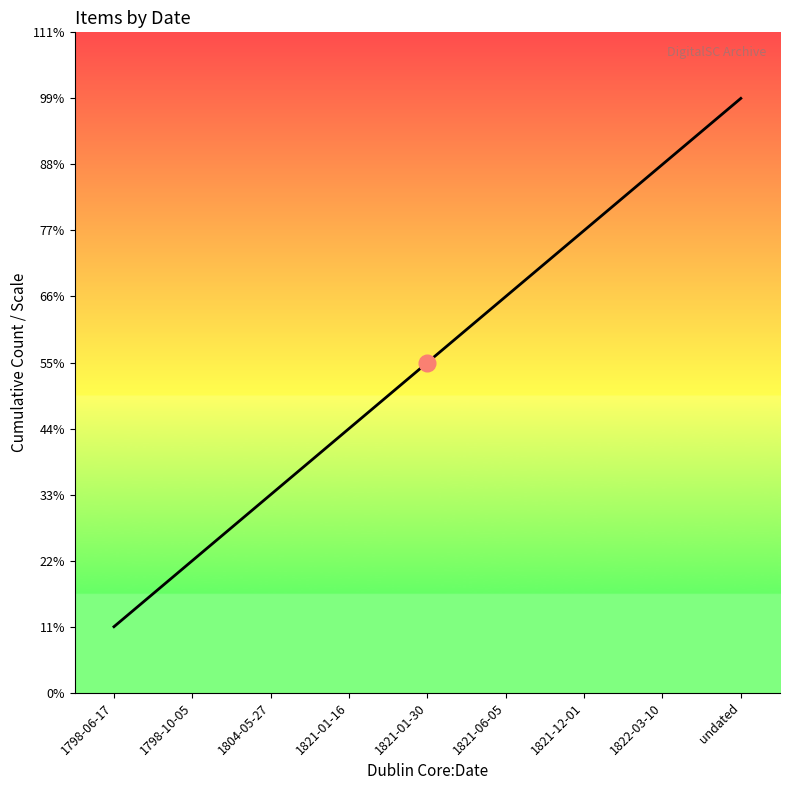

Does the chart have visible grid lines?

No